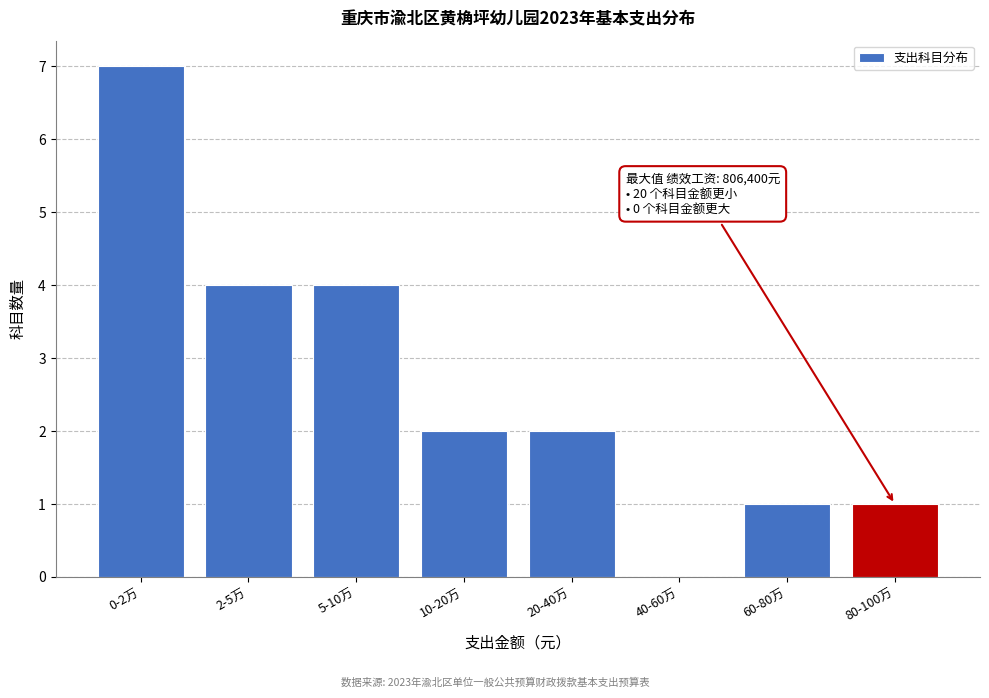

Reading left to right, extract all data points from this chart.

0-2万=7	2-5万=4	5-10万=4	10-20万=2	20-40万=2	40-60万=0	60-80万=1	80-100万=1